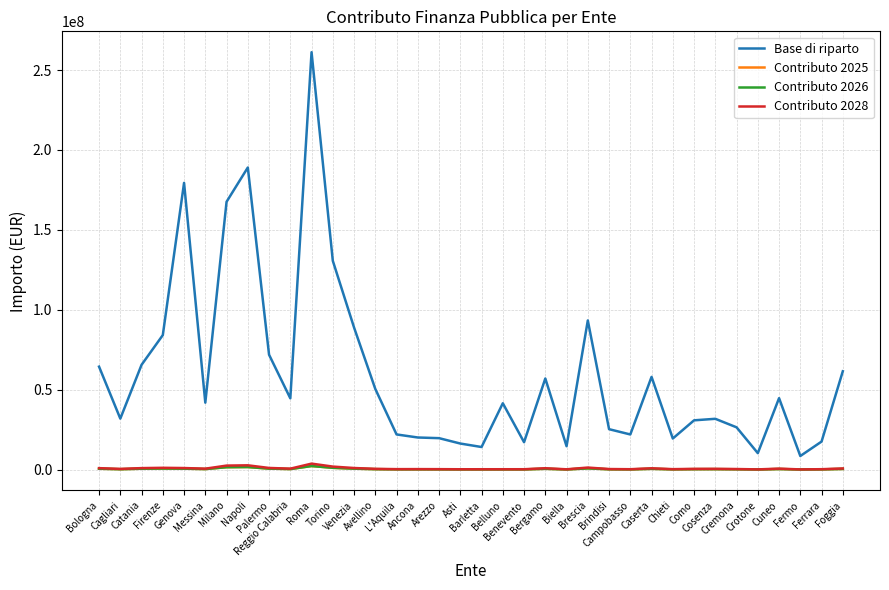

True or false: Contributo 2028 and Contributo 2026 intersect in this chart.

False